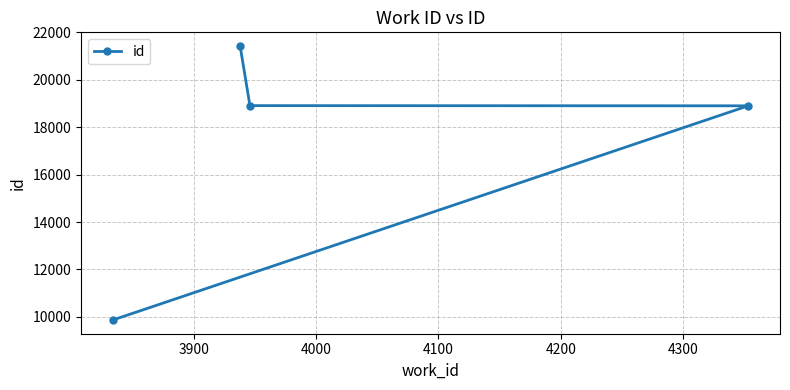

Reading left to right, extract all data points from this chart.

9865	18905	18913	21428